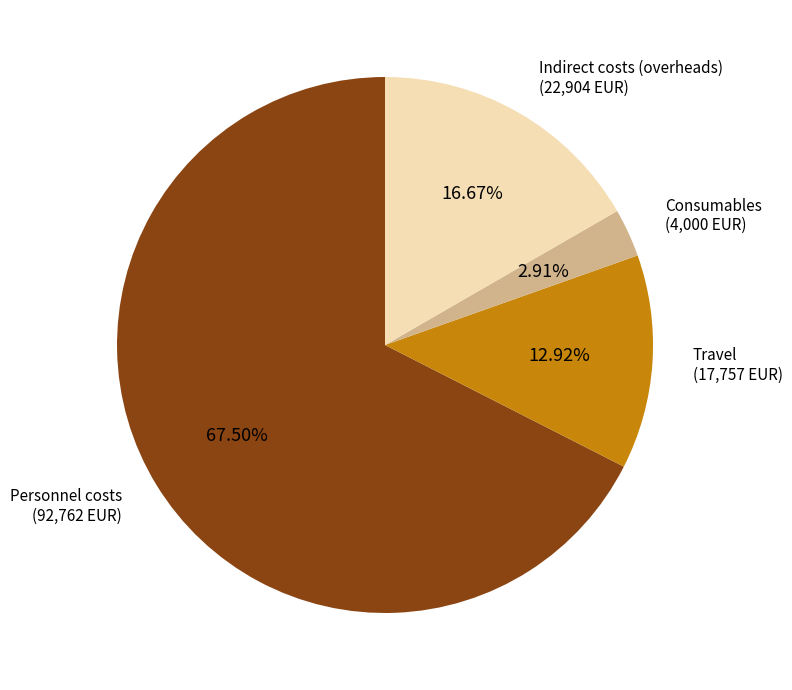

Count the number of slices in the pie.

4